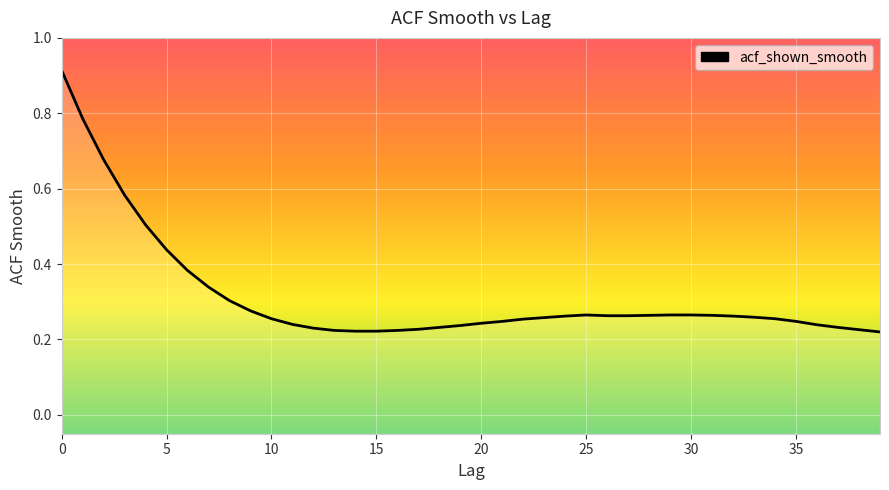

What is the minimum value shown in the chart?

0.2